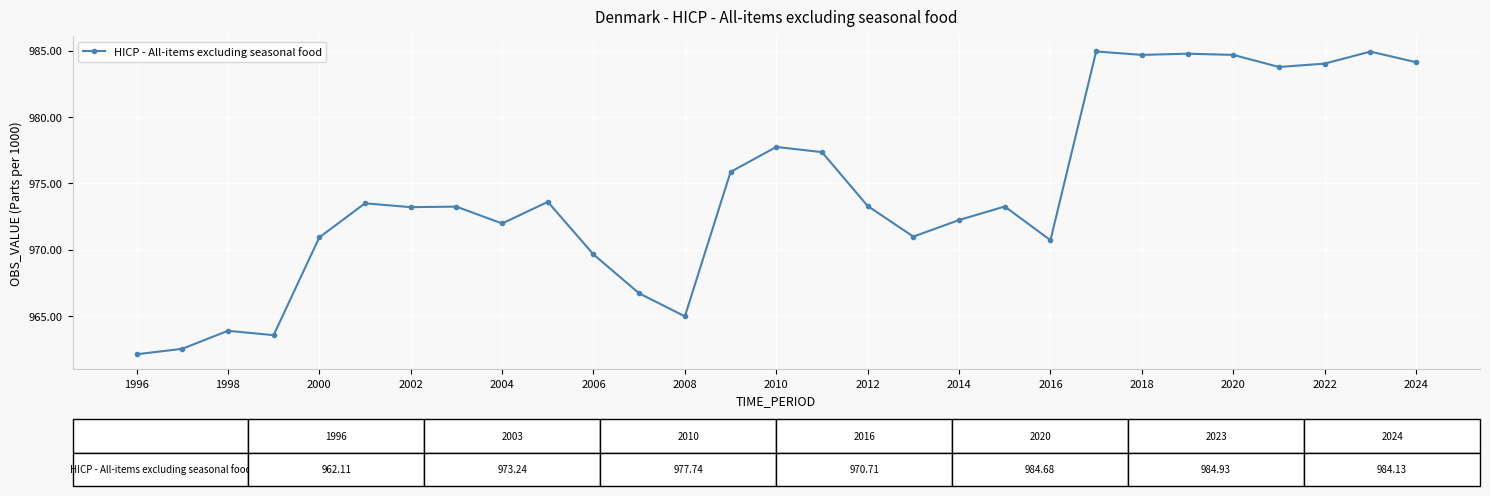

How many values are below 973?

12